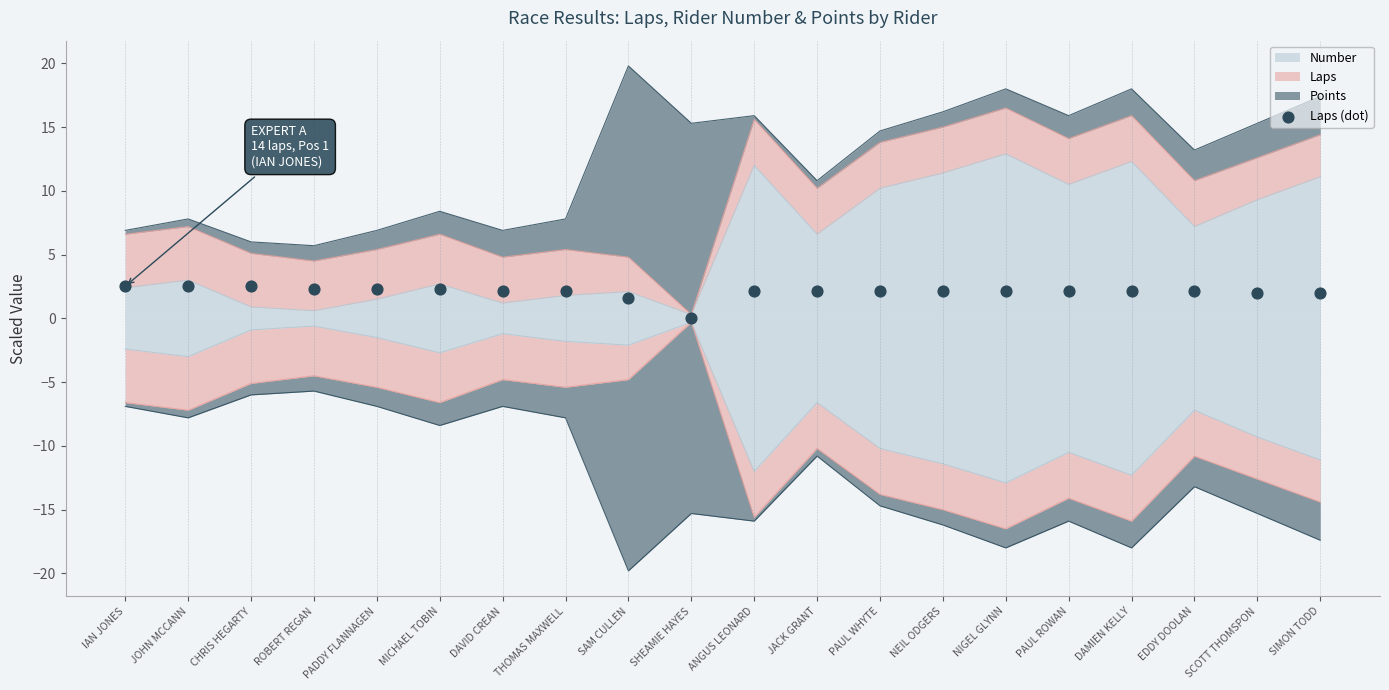

What is the change in value from MICHAEL TOBIN to NIGEL GLYNN?

-0.2